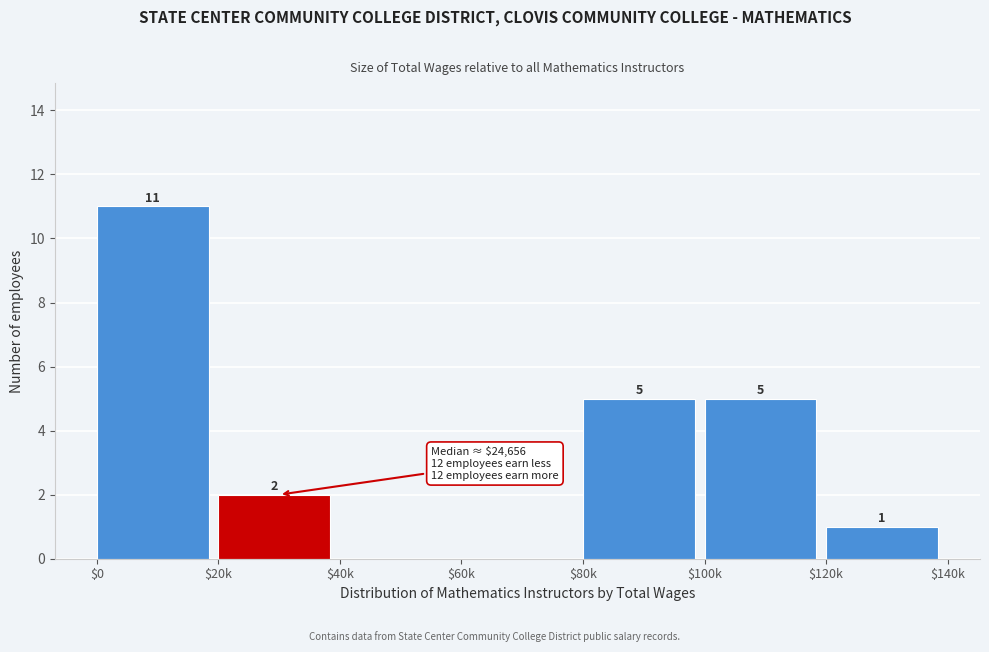

What is the sum of all values?

24